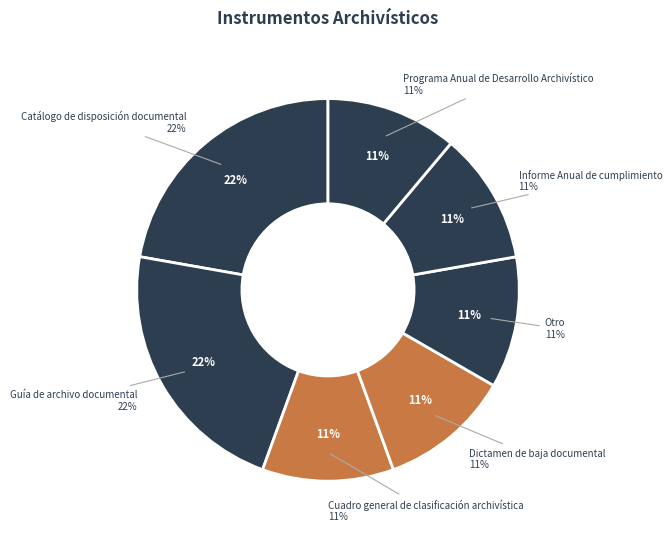

To the nearest percent, what is the difference between the largest and smallest slice percentages?

11%